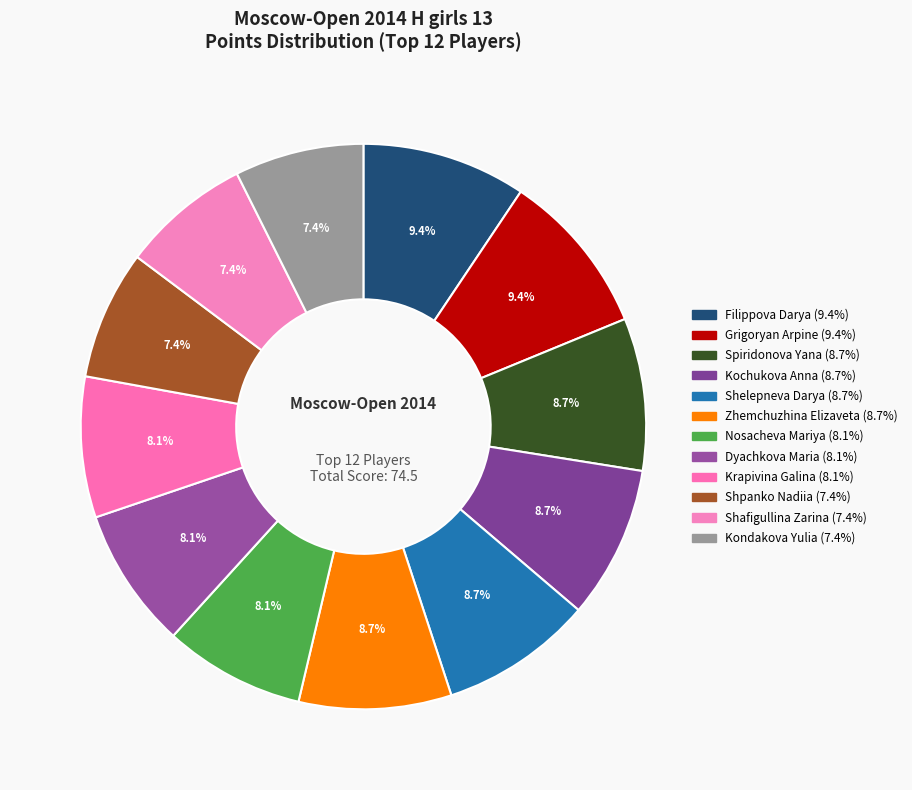

True or false: Filippova Darya accounts for 9% of the total.

True